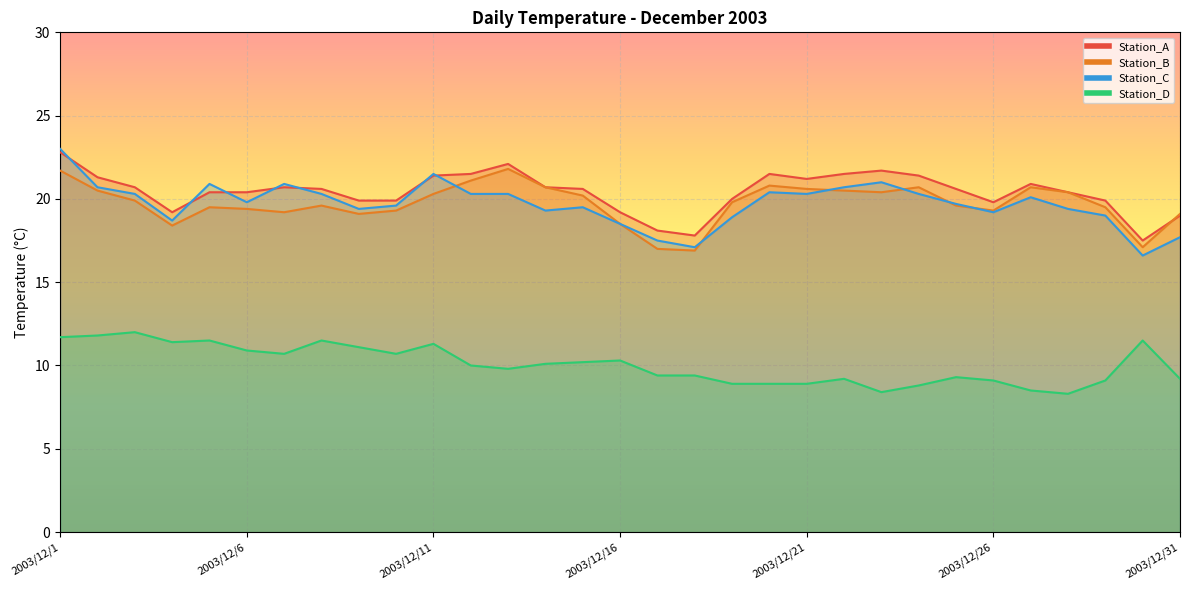

How many lines are shown in the chart?

4